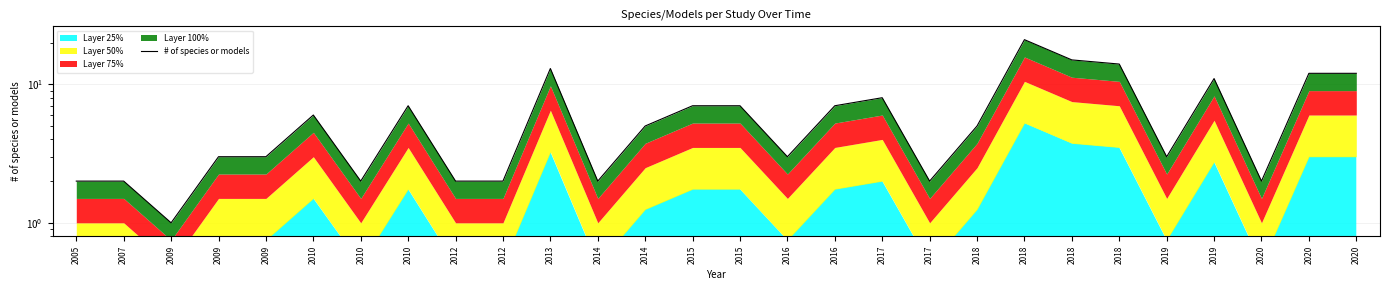

What is the smallest value displayed?

1